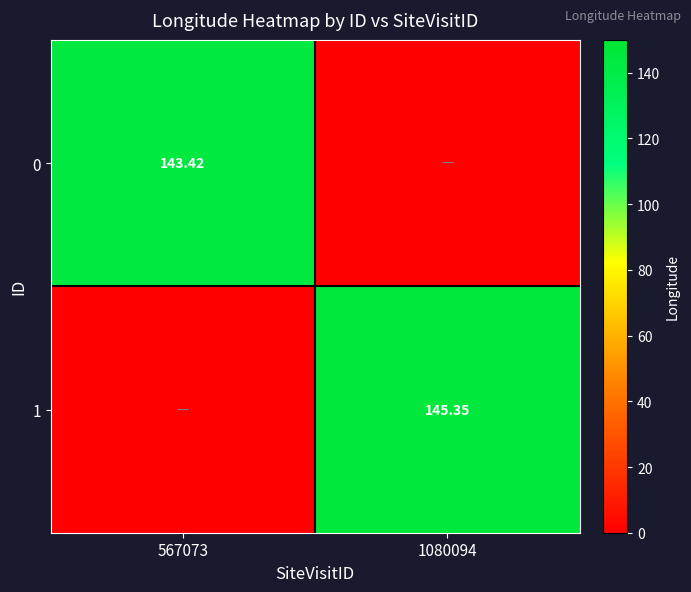

Which series changed the most between 567073 and 1080094?

1